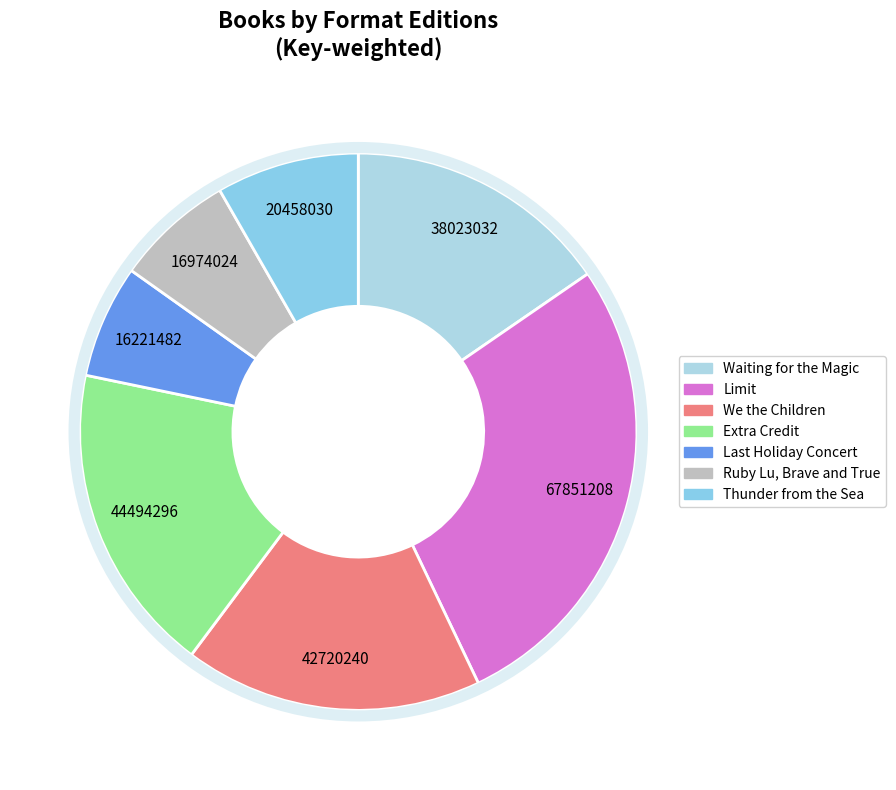

To the nearest percent, what portion does Extra Credit represent?

18%